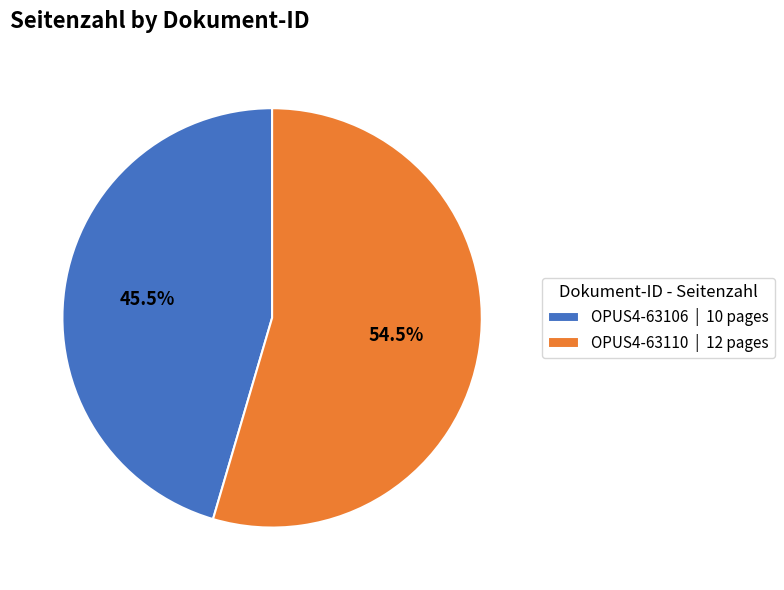

What is the total percentage of OPUS4-63110 and OPUS4-63106?

100.0%